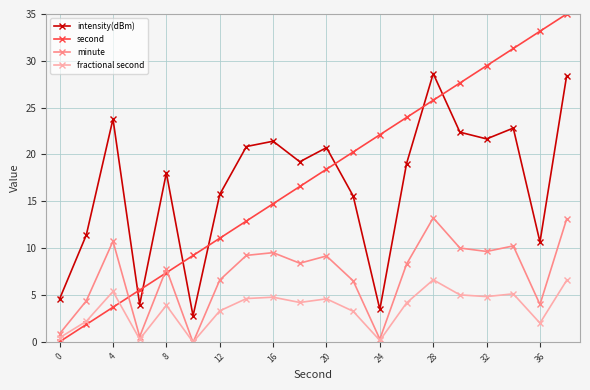

What is the value of the intensity(dBm) point at the 16th from the left?

22.4